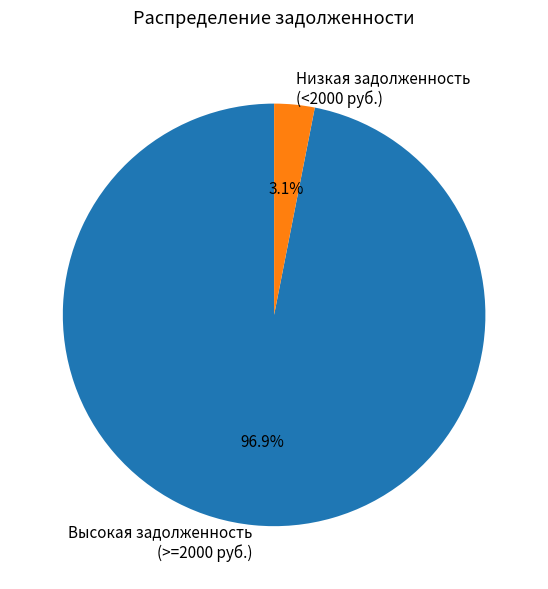

Which has a higher value, Высокая задолженность (>=2000 руб.) or Низкая задолженность (<2000 руб.)?

Высокая задолженность (>=2000 руб.)